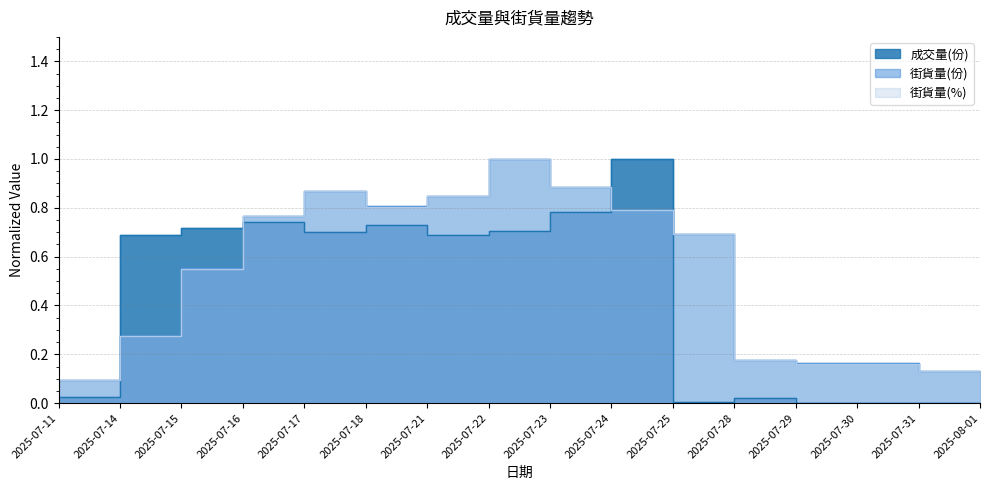

What is the label of the 10th point from the right?

2025-07-21